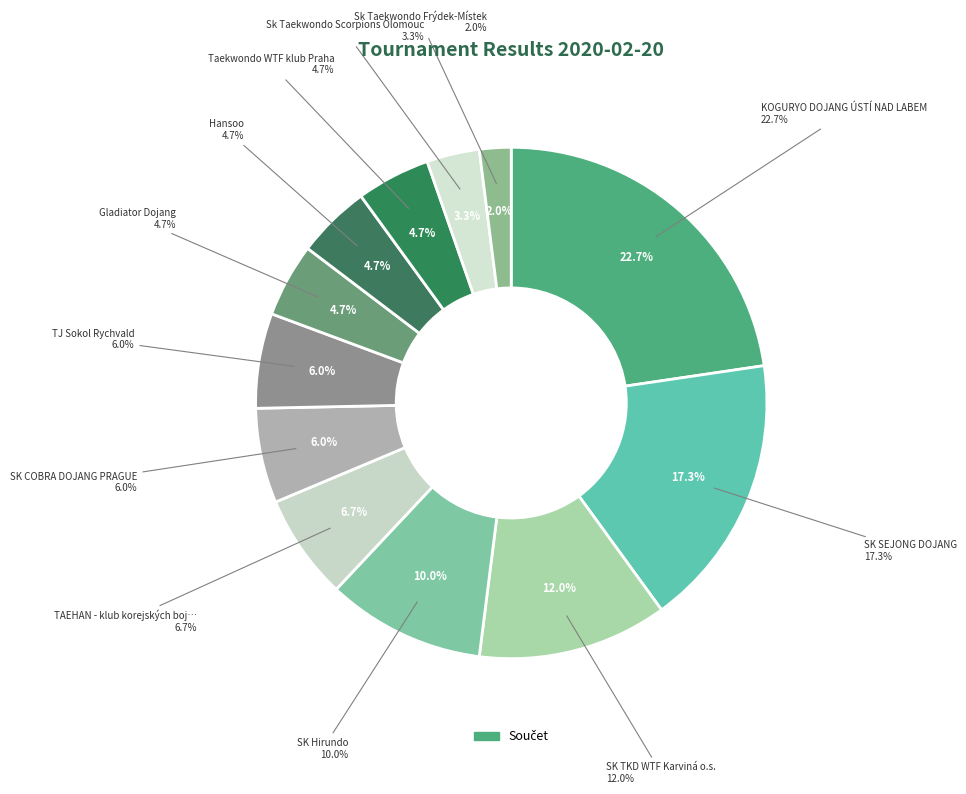

Rank the categories by value from highest to lowest.

KOGURYO DOJANG ÚSTÍ NAD LABEM, SK SEJONG DOJANG, SK TKD WTF Karviná o.s., SK Hirundo, TAEHAN - klub korejských bojových umění, SK COBRA DOJANG PRAGUE, TJ Sokol Rychvald, Gladiator Dojang, Hansoo, Taekwondo WTF klub Praha, Sk Taekwondo Scorpions Olomouc, Sk Taekwondo Frýdek-Místek